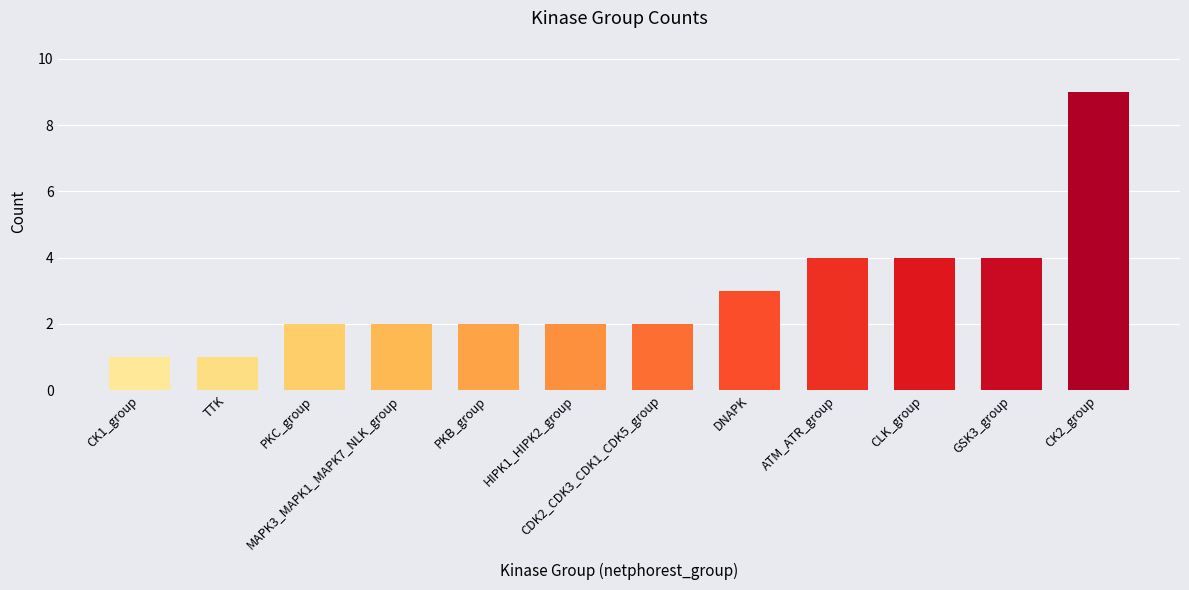

The value at CK1_group is 1. True or false?

True